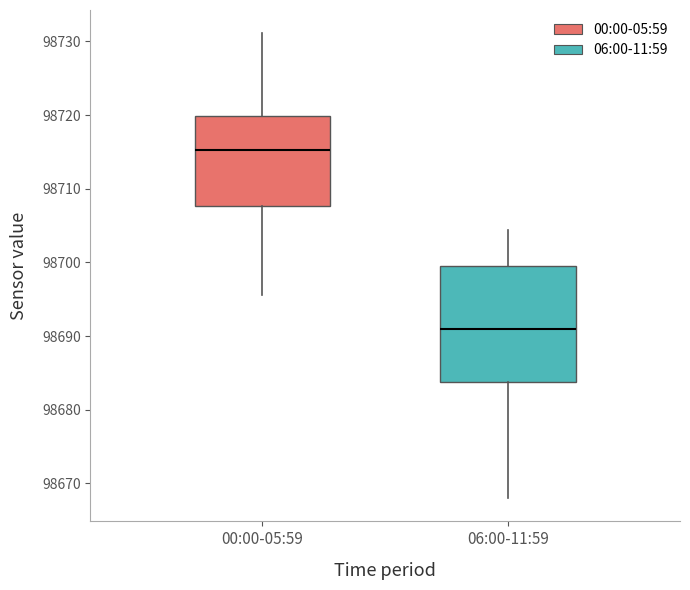

Reading left to right, read every box against the y-axis: the position of its median line, the range the box covers, and the ends of its whiskers. The values are not printed on the chart, so give them approximately, as read against the axis.

00:00-05:59: median 98715, box 98708 to 98720, whiskers 98696 to 98731
06:00-11:59: median 98691, box 98684 to 98700, whiskers 98668 to 98704